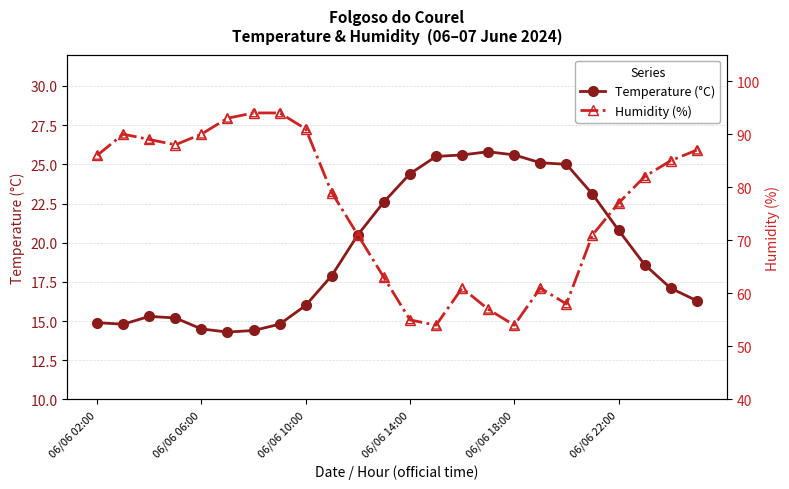

Which series has the largest total across all categories?

Humidity (%)